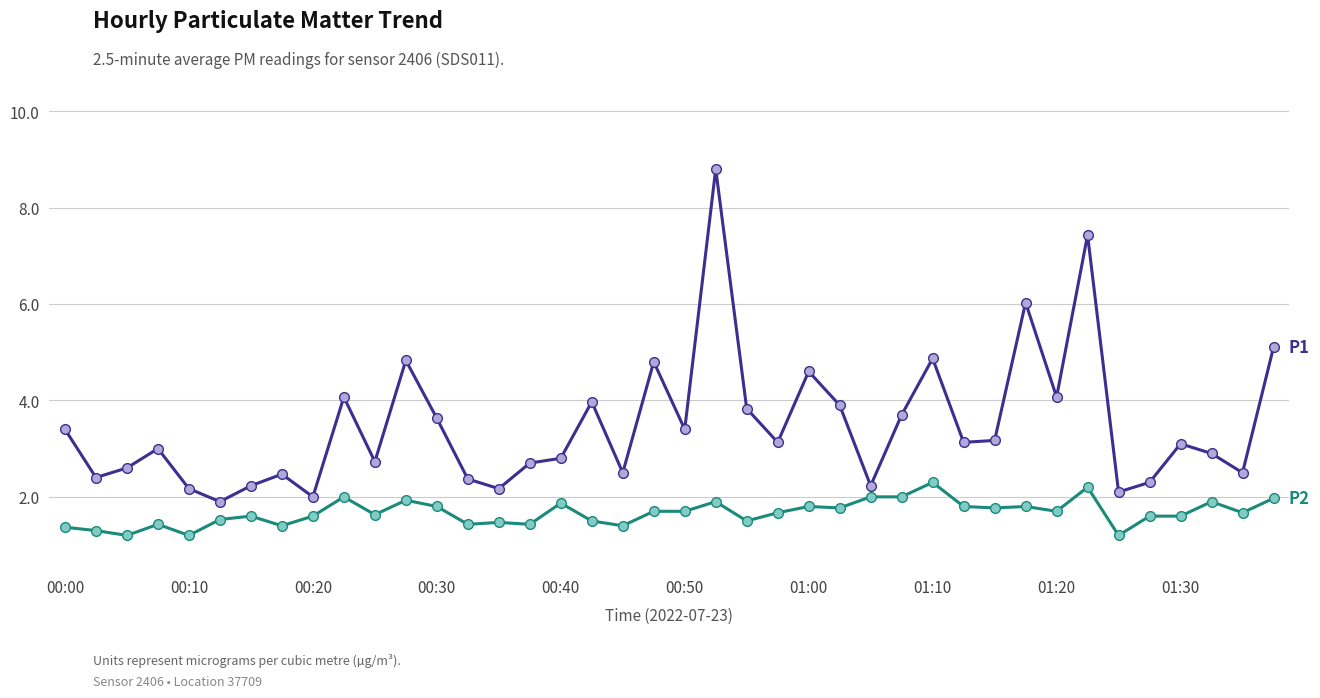

What is the greatest value displayed?

8.8